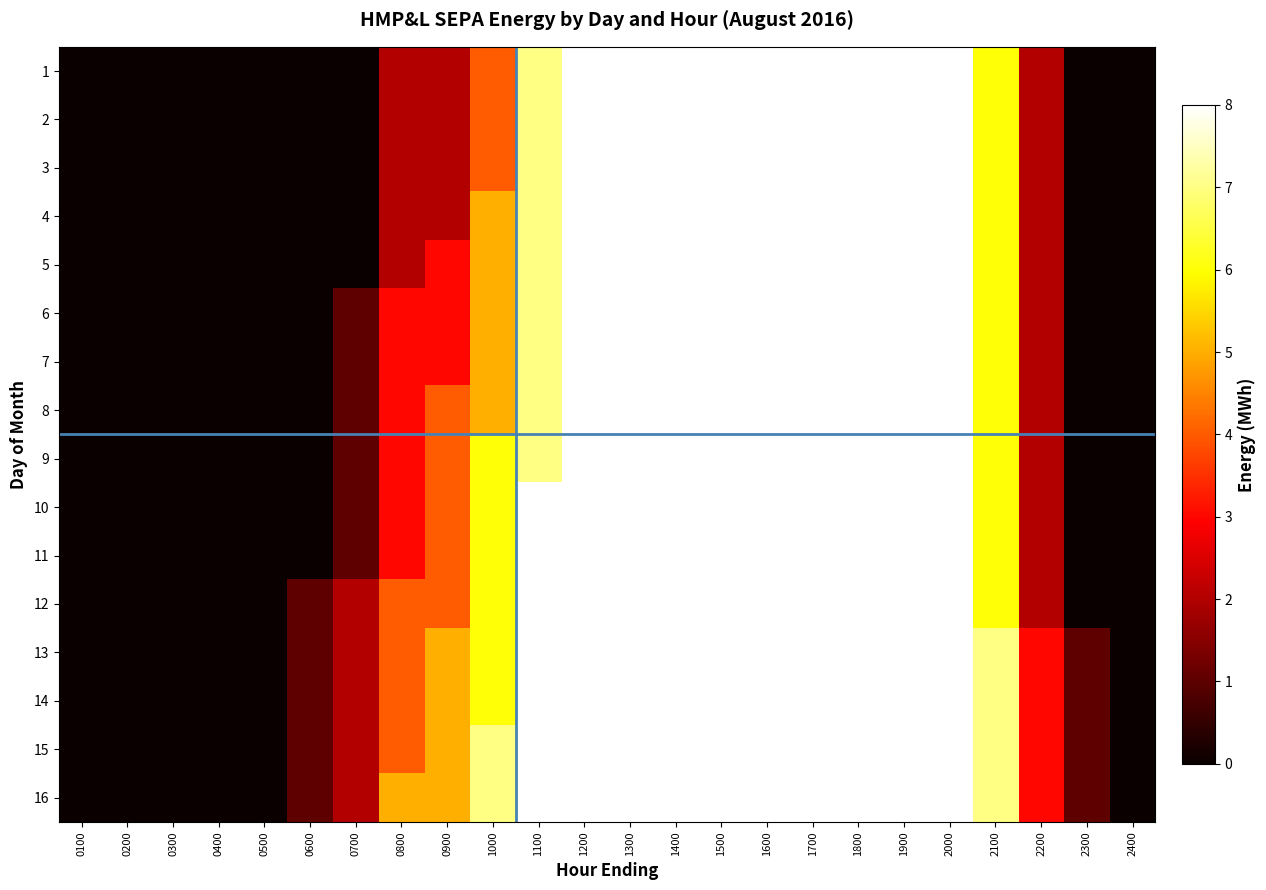

Between 0400 and 2200, which series saw the biggest shift?

13